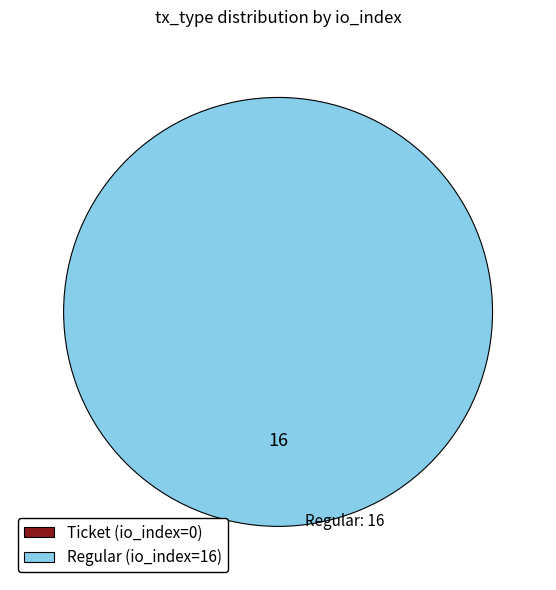

True or false: Regular (io_index=16) accounts for 100% of the total.

True